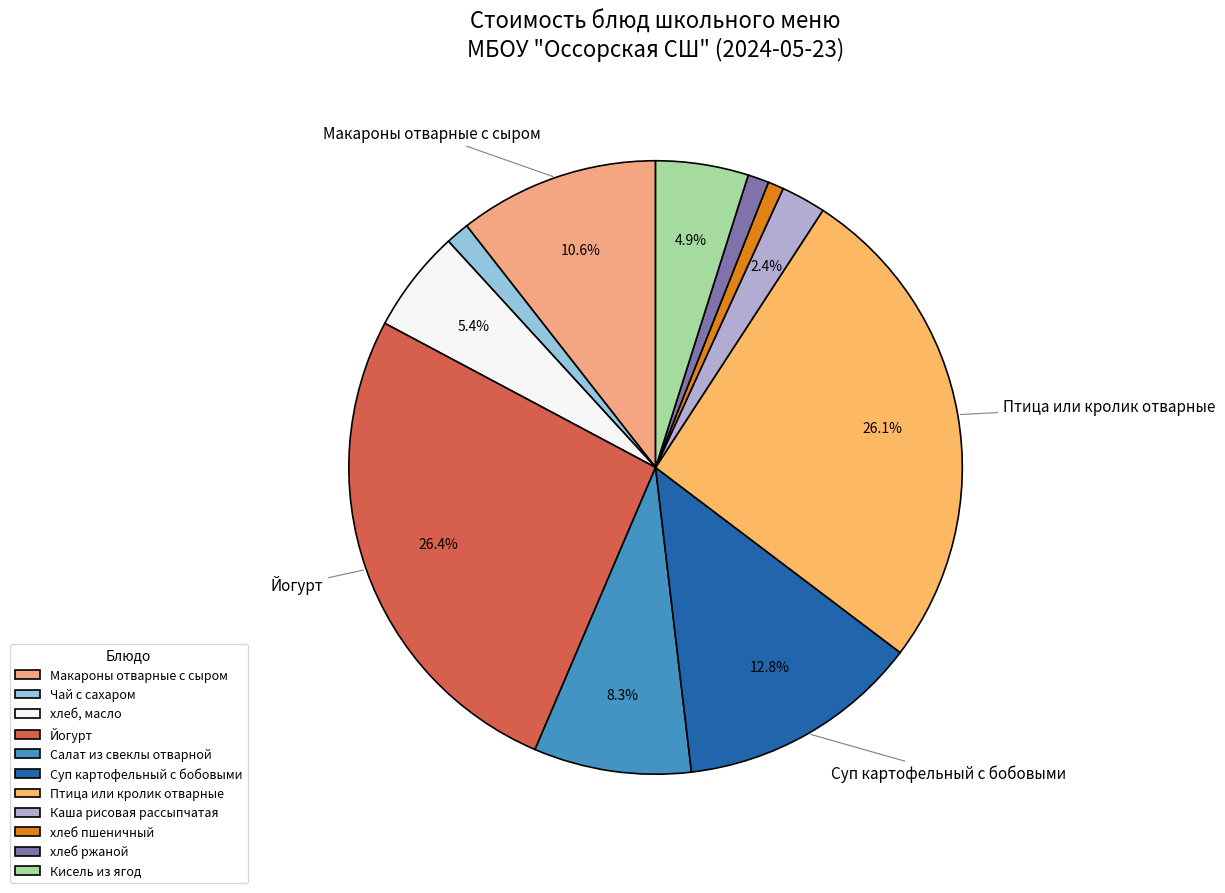

Is there any slice that represents more than half of the pie?

No